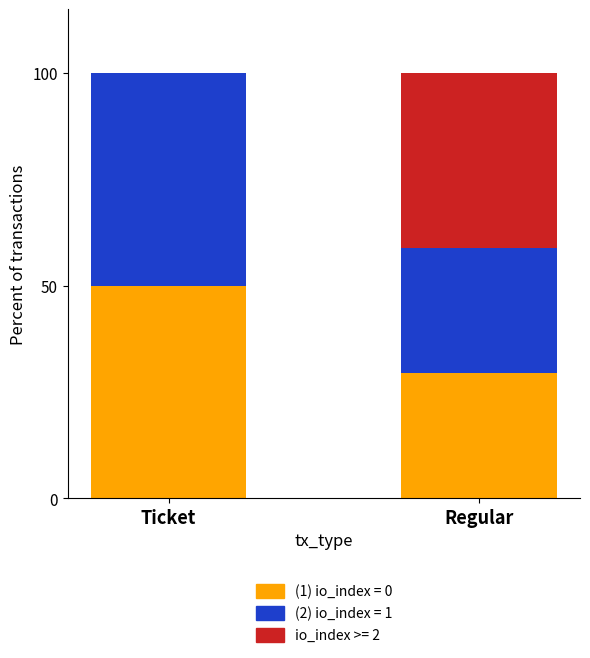

What is the total value across all series at Regular?

100.0